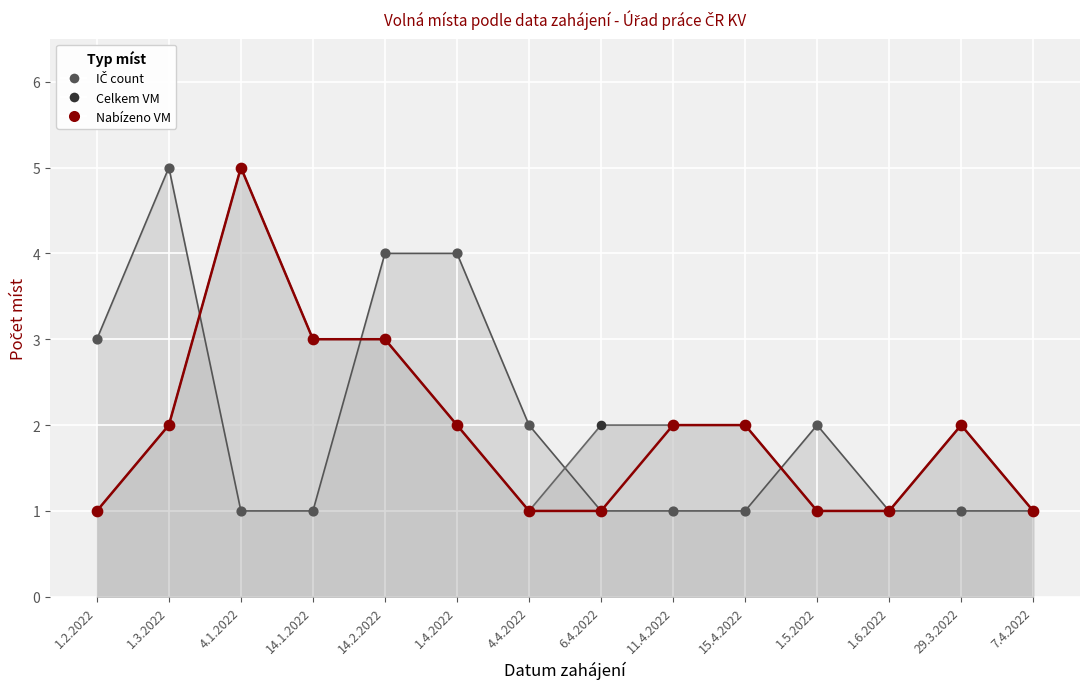

What are all the series names shown in the legend?

IČ count (scatter), Celkem VM (scatter), Nabízeno VM